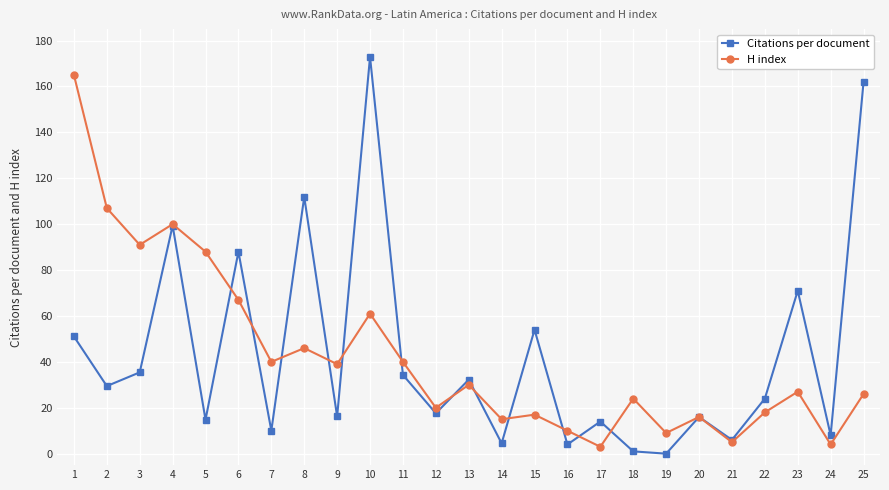

How many data points does each series have?

25